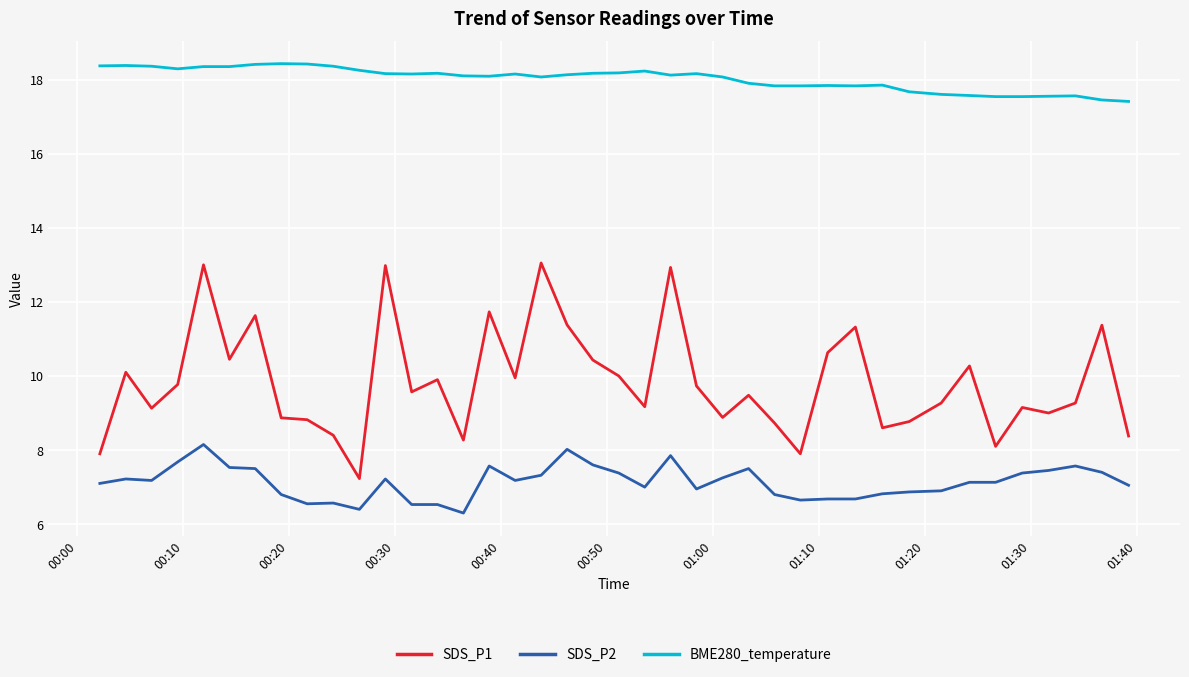

Which series has the largest total across all categories?

BME280_temperature